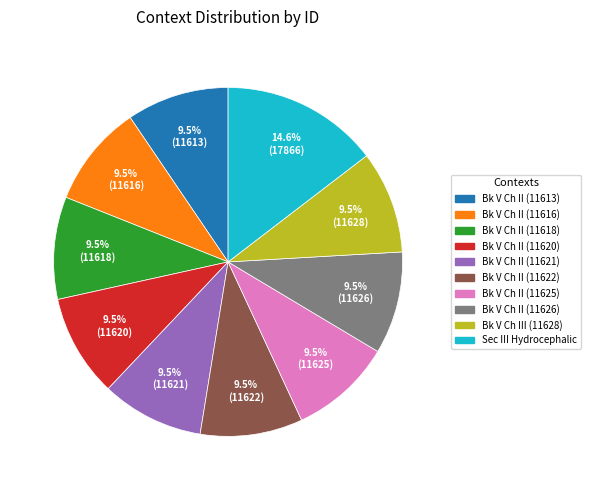

How many segments does this pie chart have?

10